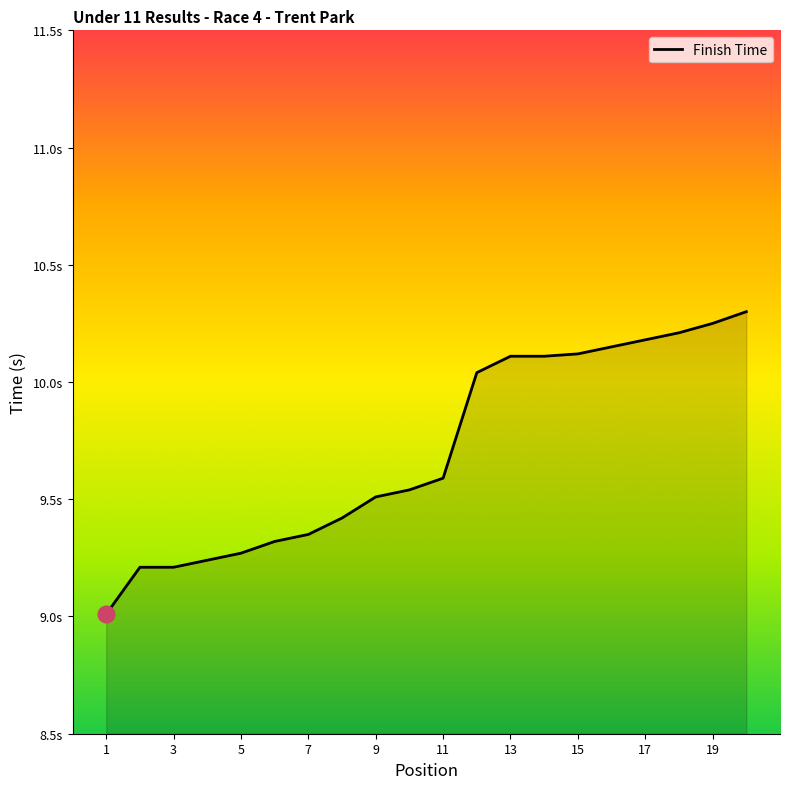

At which label is the value closest to 9?

1